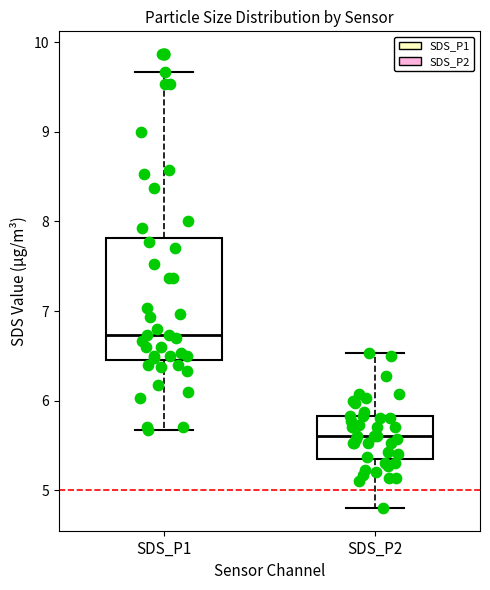

Reading left to right, transcribe this box plot: for each box, give where its median line is, the range the box spans, and where its two whiskers end, as read against the y-axis. The values are not printed on the chart, so give them approximately, as read against the axis.

SDS_P1: median 6.7, box 6.5 to 7.8, whiskers 5.7 to 9.7
SDS_P2: median 5.6, box 5.4 to 5.8, whiskers 4.8 to 6.5